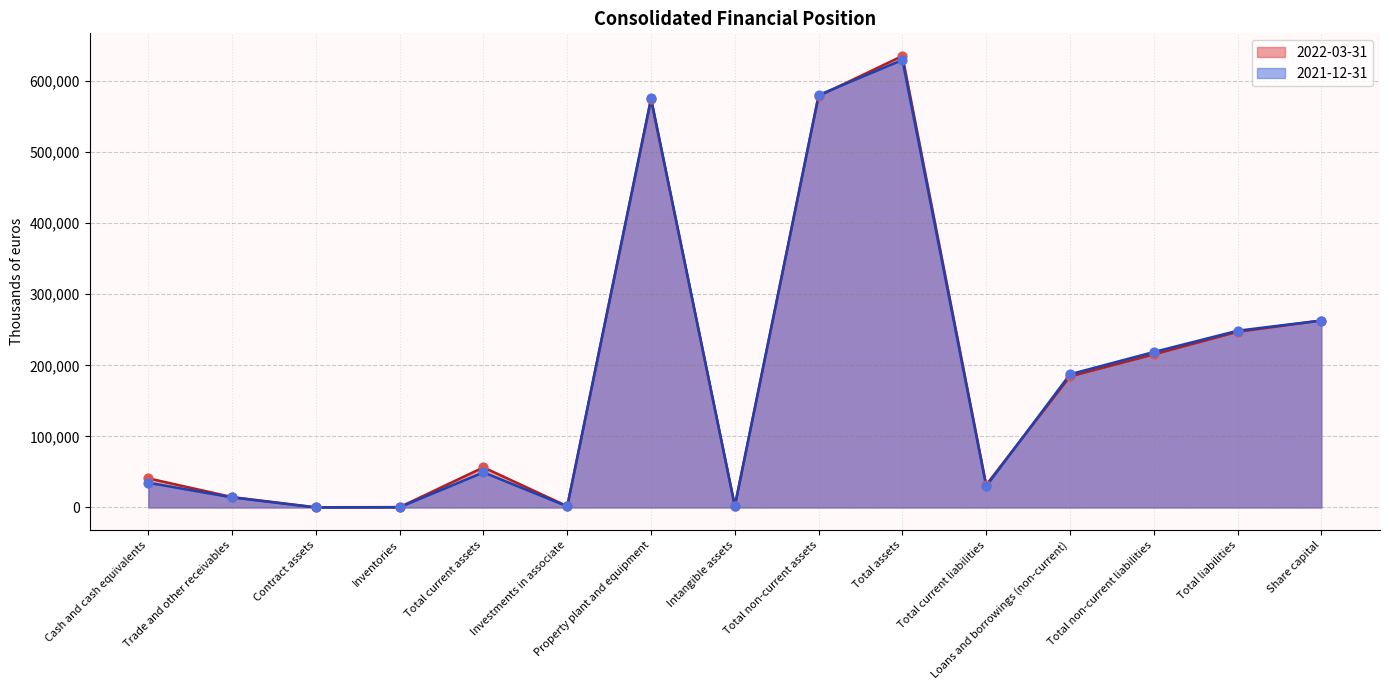

Which series has the largest total across all categories?

2022-03-31